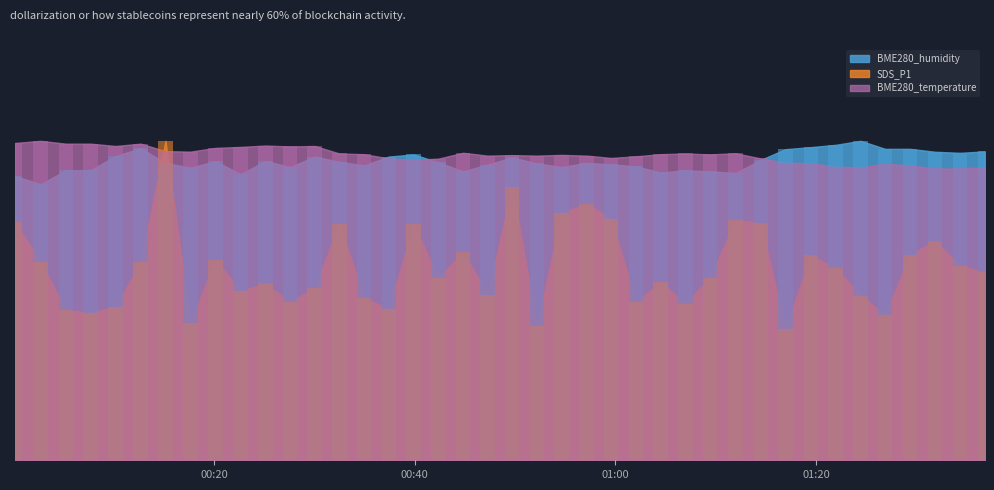

True or false: SDS_P1 has a value of 15.2 at 2023/06/06 00:54:39.

False